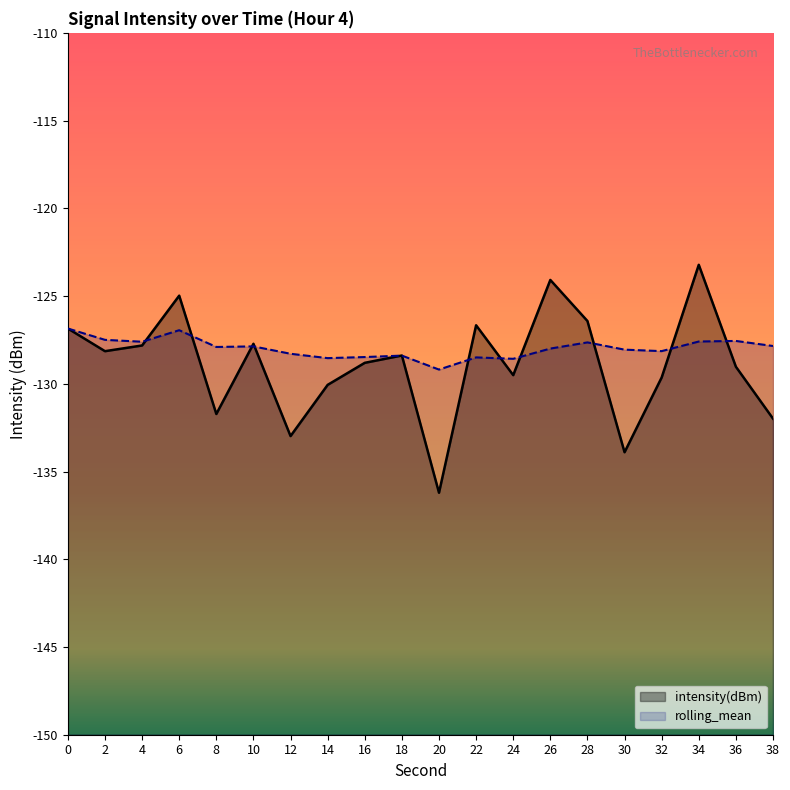

In rolling_mean, how many points are lower than both neighbors (excluding endpoints)?

6